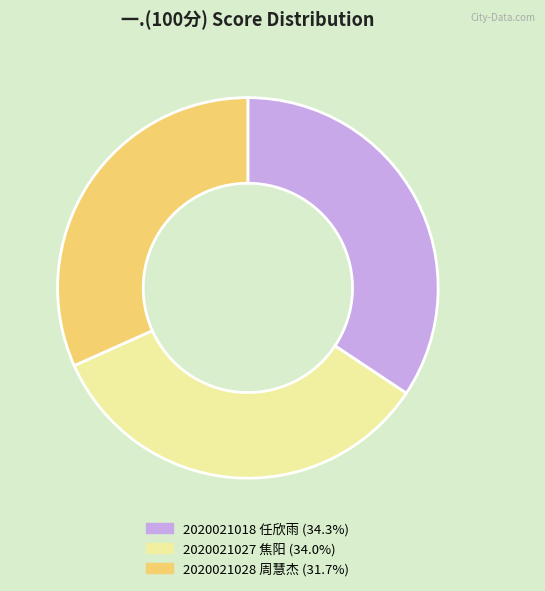

Approximately how many times larger is the value at 2020021027 焦阳 compared to 2020021028 周慧杰?

1.1